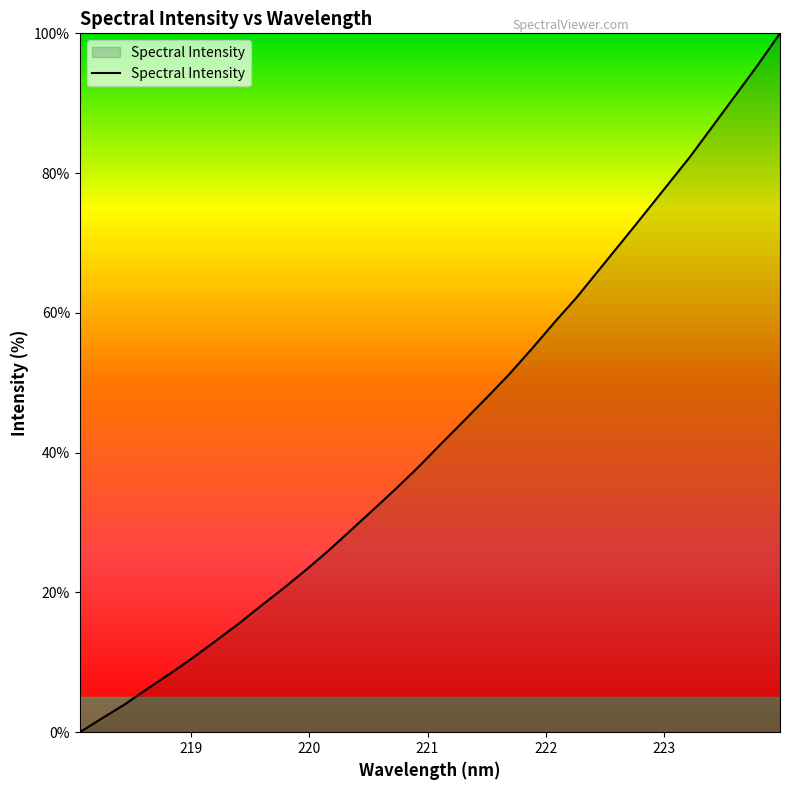

What is the difference between the maximum and minimum values?

100.0